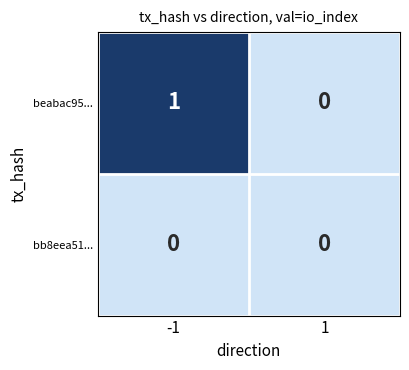

Rank the series by their maximum value, from lowest to highest.

bb8eea51..., beabac95...